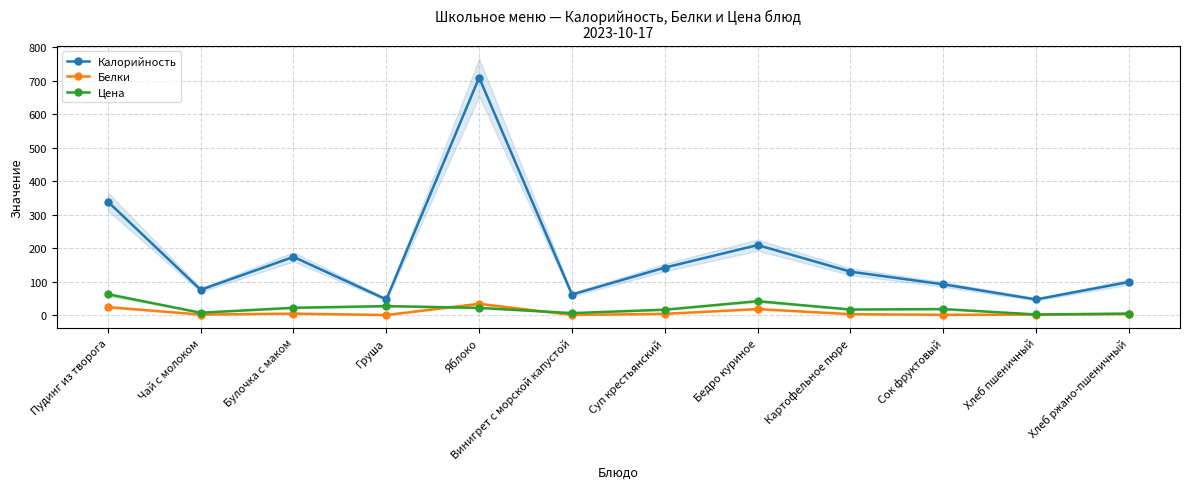

At which label is Калорийность closest to 378?

Пудинг из творога